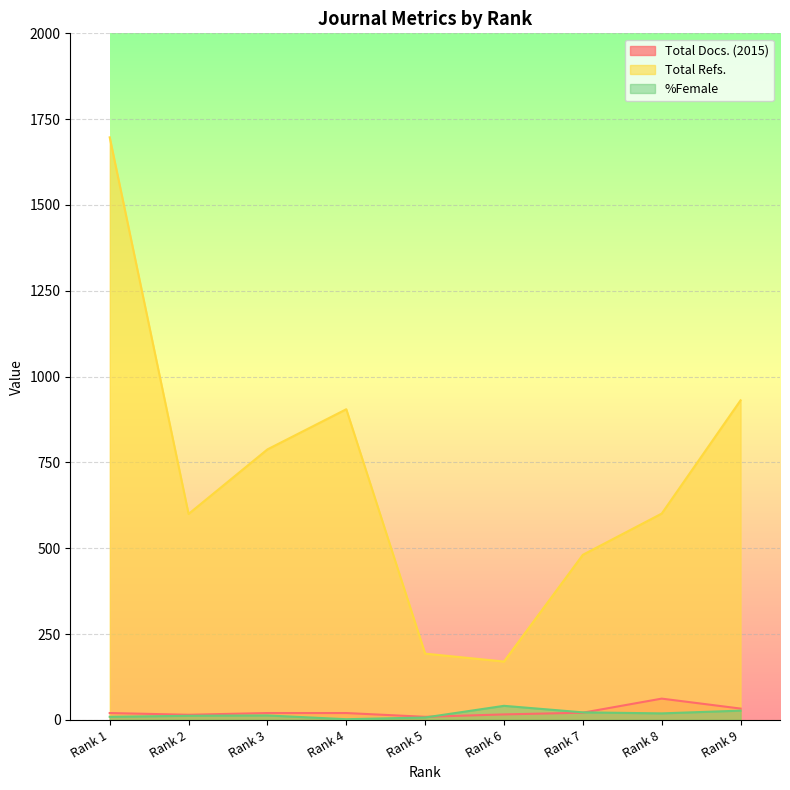

True or false: Total Docs. (2015) and Total Refs. intersect in this chart.

False